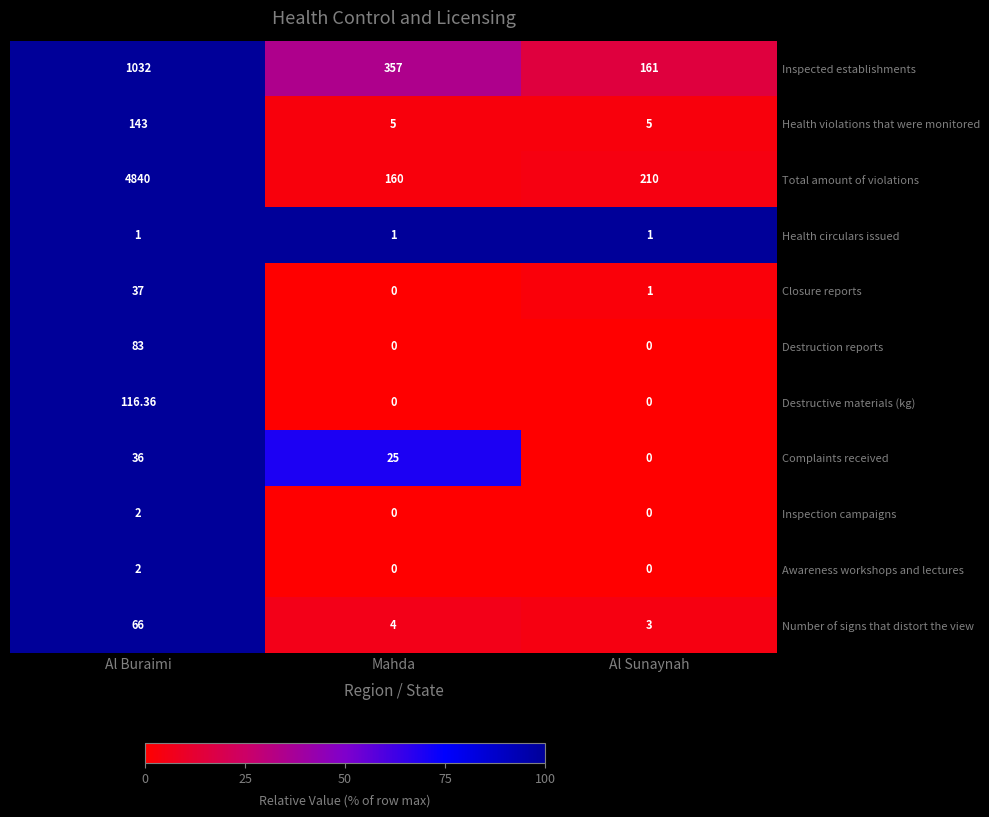

Where is Inspected establishments nearest to the value 596?

Mahda